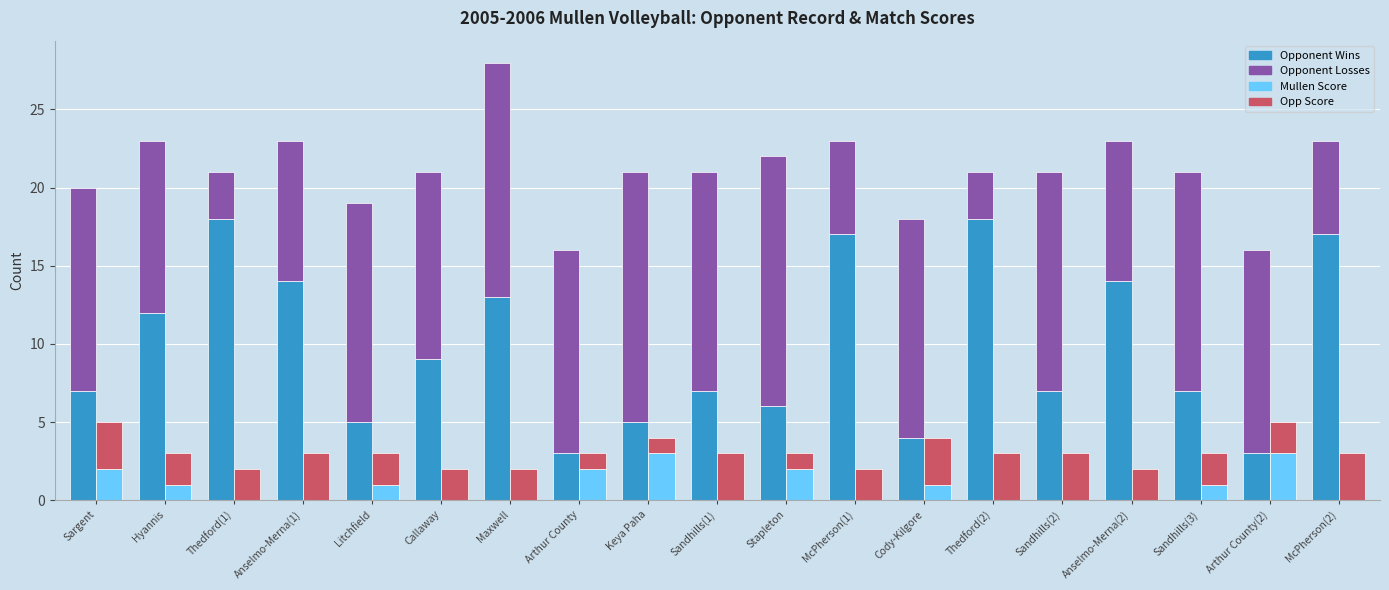

What are all the series names shown in the legend?

Opponent Wins, Opponent Losses, Mullen Score, Opp Score